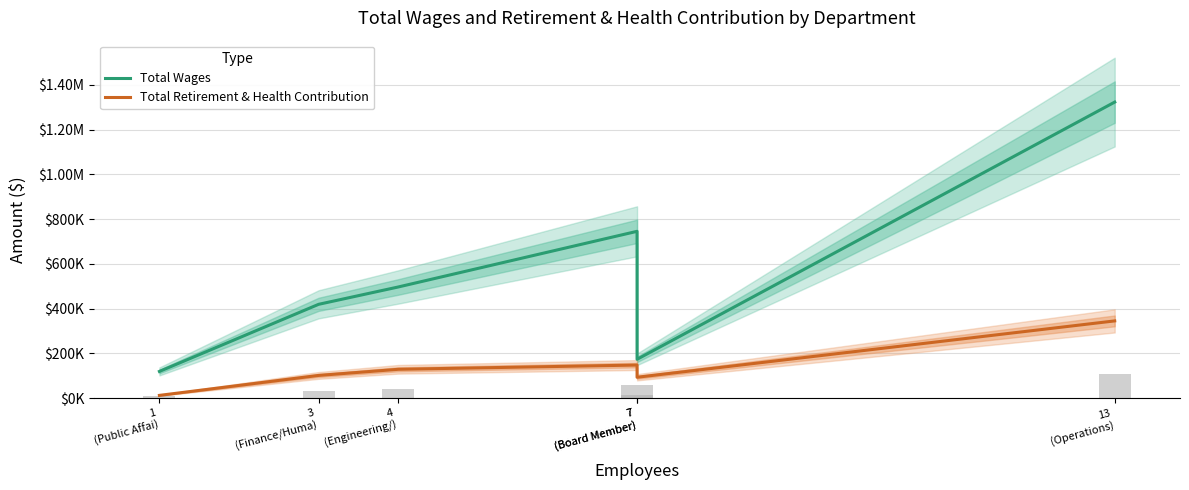

Are the bars horizontal?

No